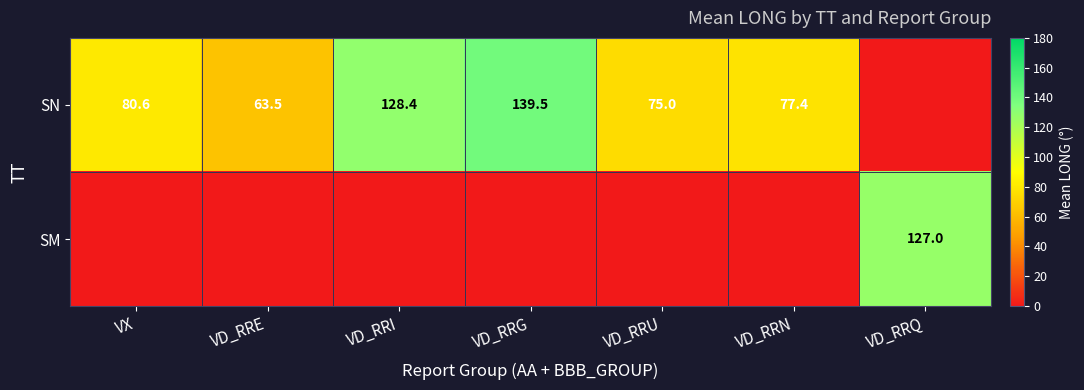

Which category has the lowest value across all series?

VD_RRQ